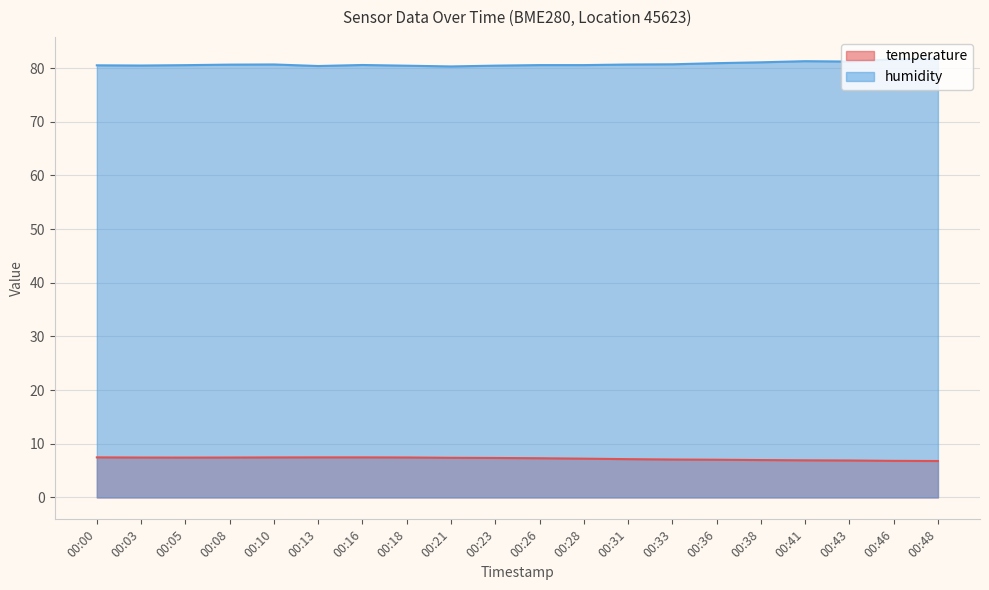

What is the difference between the highest and lowest values at 00:46?

74.8